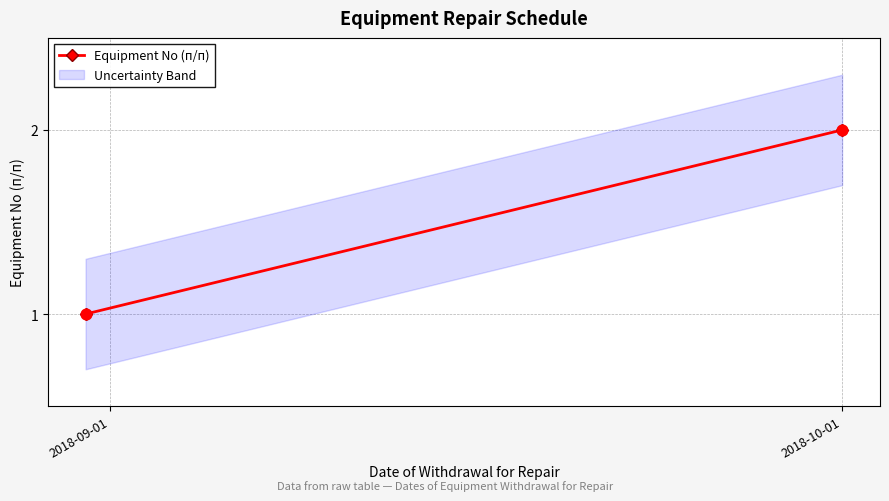

What is the average X value?

17790